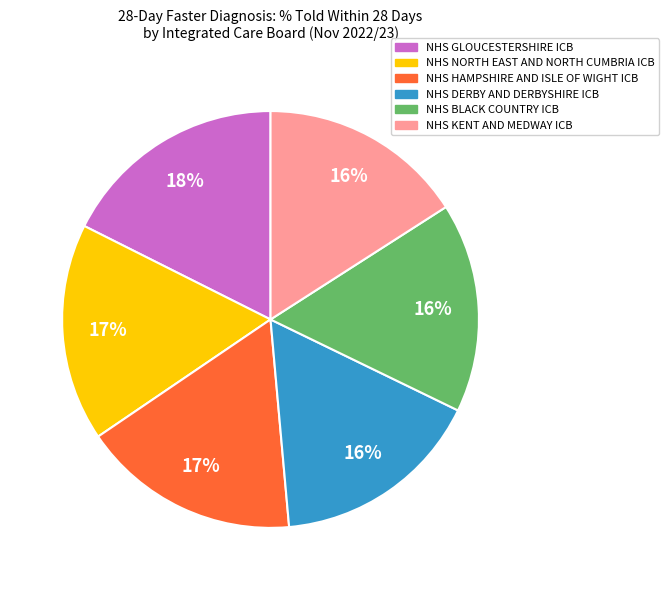

To the nearest percent, what is the difference between the NHS DERBY AND DERBYSHIRE ICB and NHS NORTH EAST AND NORTH CUMBRIA ICB slice percentages?

1%